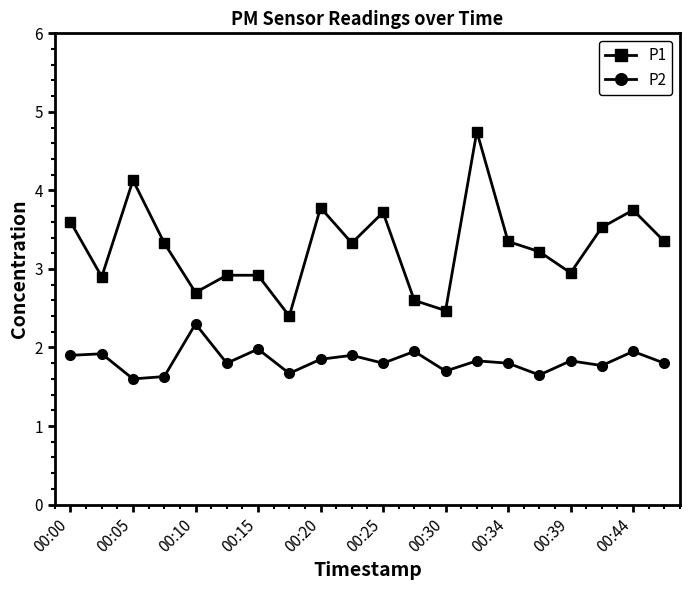

Which series has the largest range (max minus min)?

P1